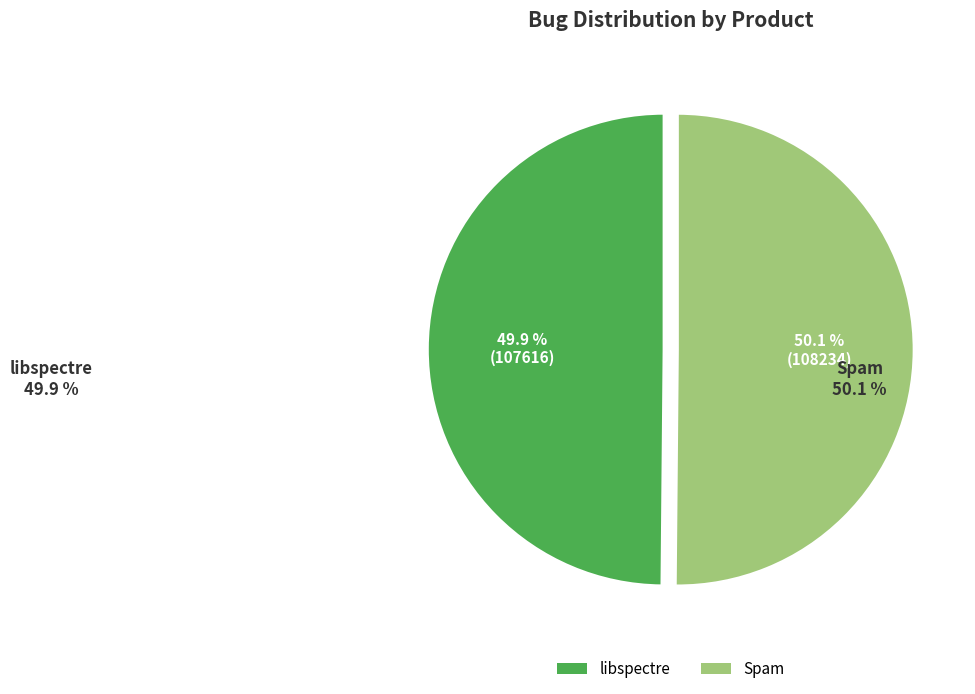

How many slices are in this pie chart?

2